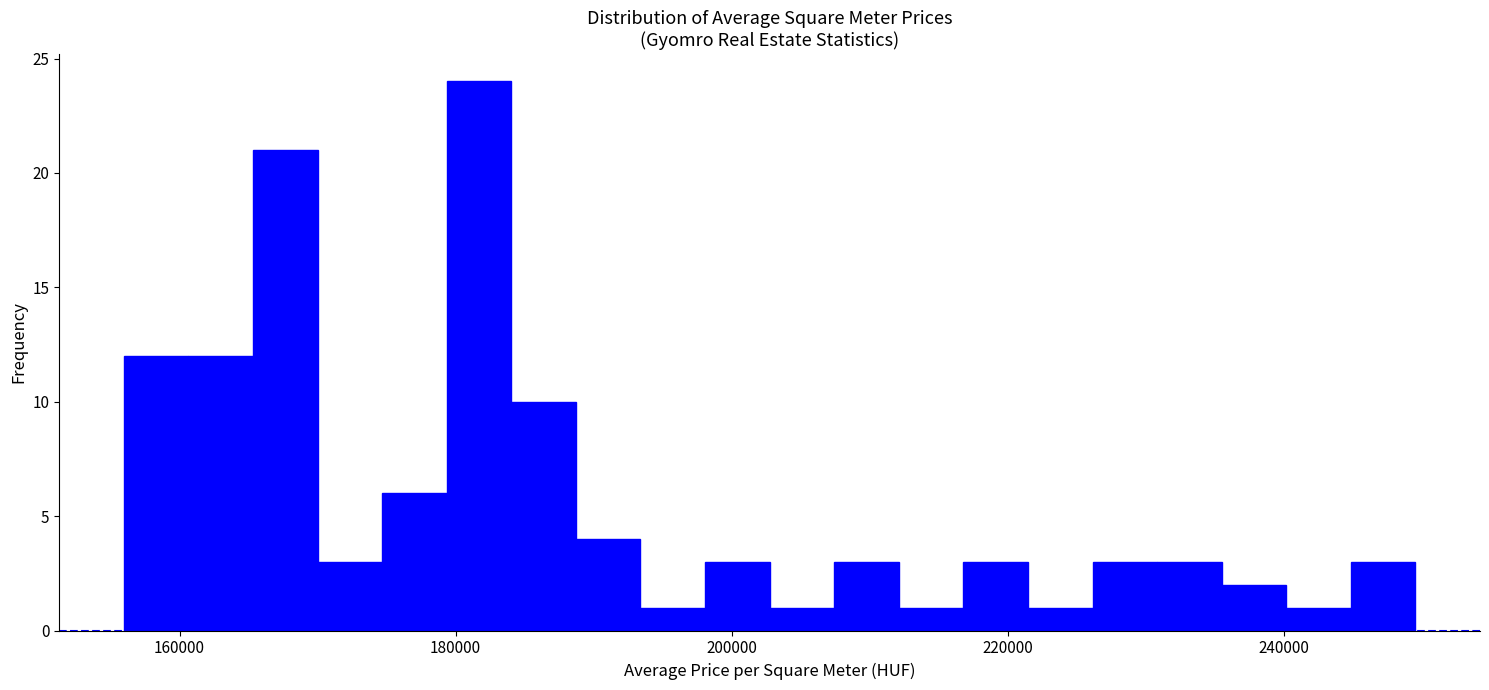

Read against the x-axis, roughly where is the centre of the tallest bar?

182000